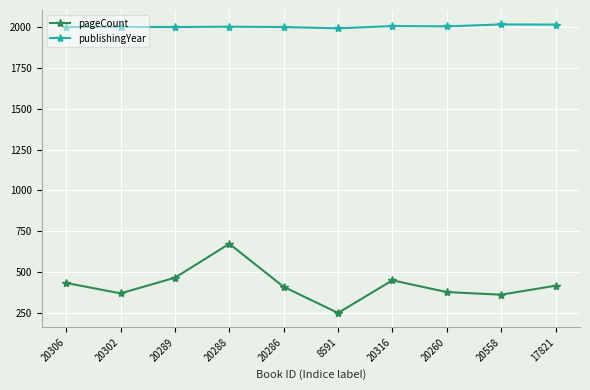

In publishingYear, how many points are higher than both neighbors (excluding endpoints)?

4